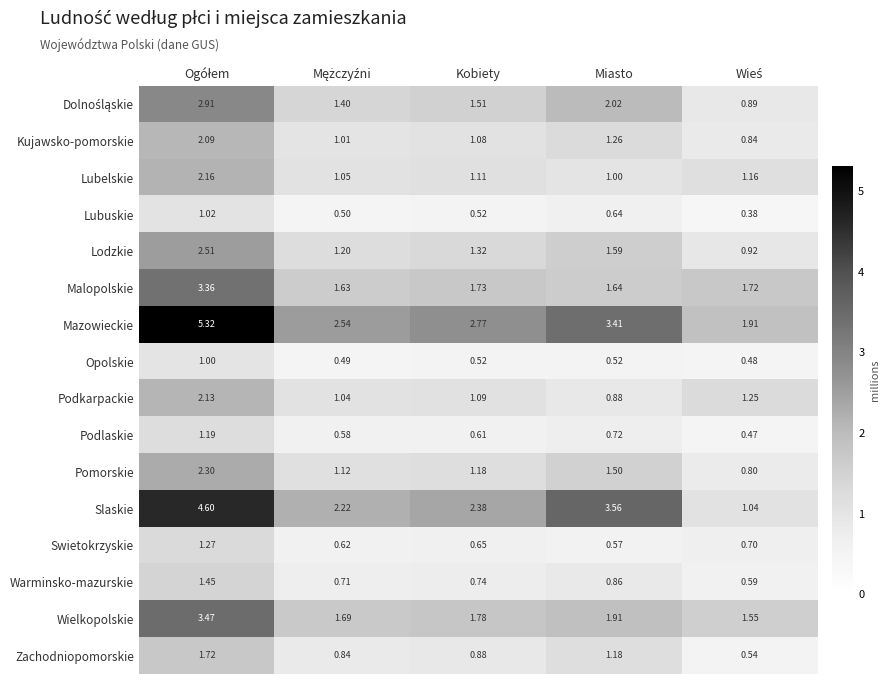

Which series has the largest total across all categories?

Mazowieckie